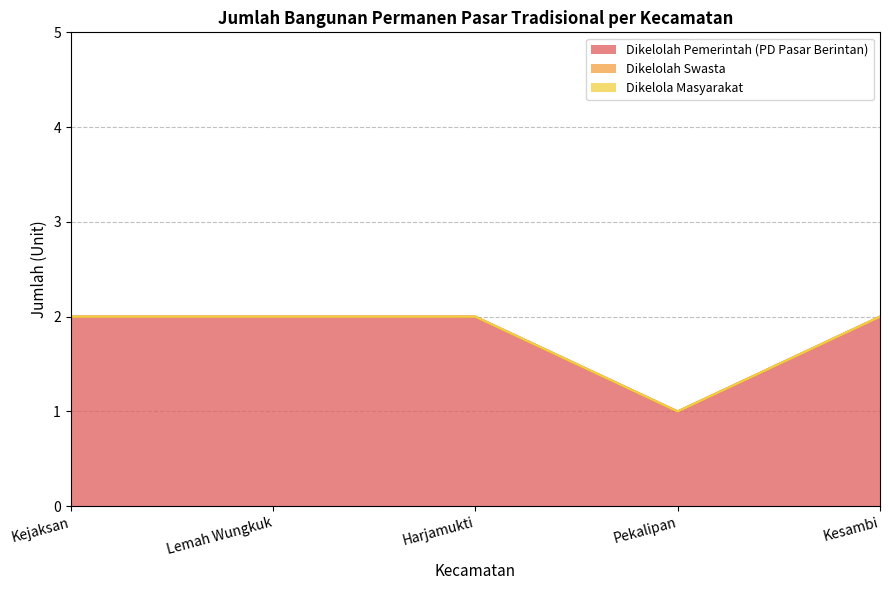

Between Kejaksan and Lemah Wungkuk, which series saw the biggest shift?

Dikelolah Pemerintah (PD Pasar Berintan)